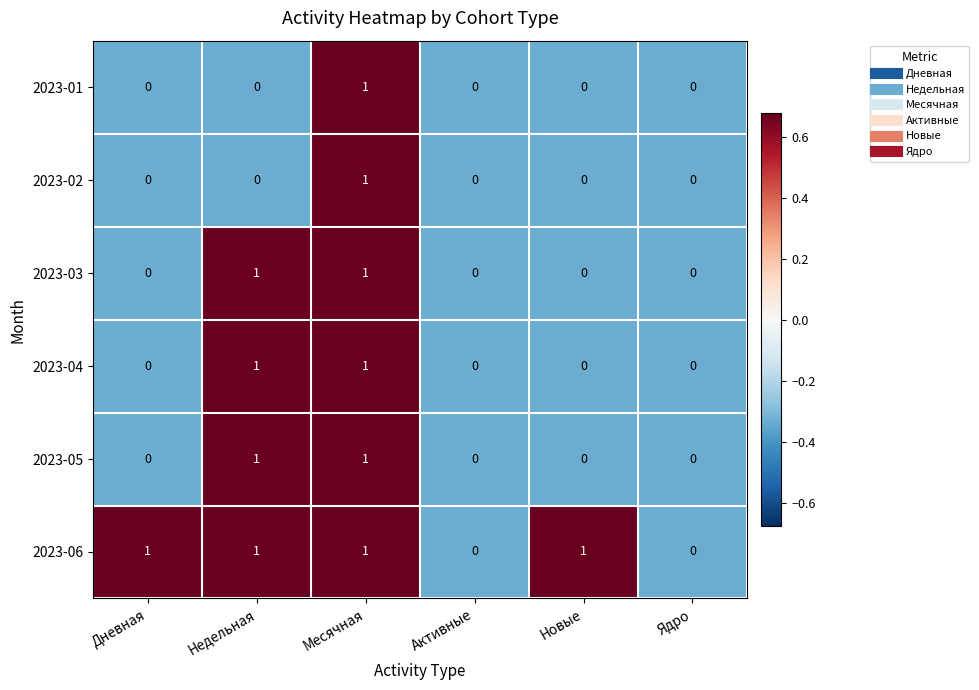

Is it true that 2023-02 equals -1 at Ядро?

False